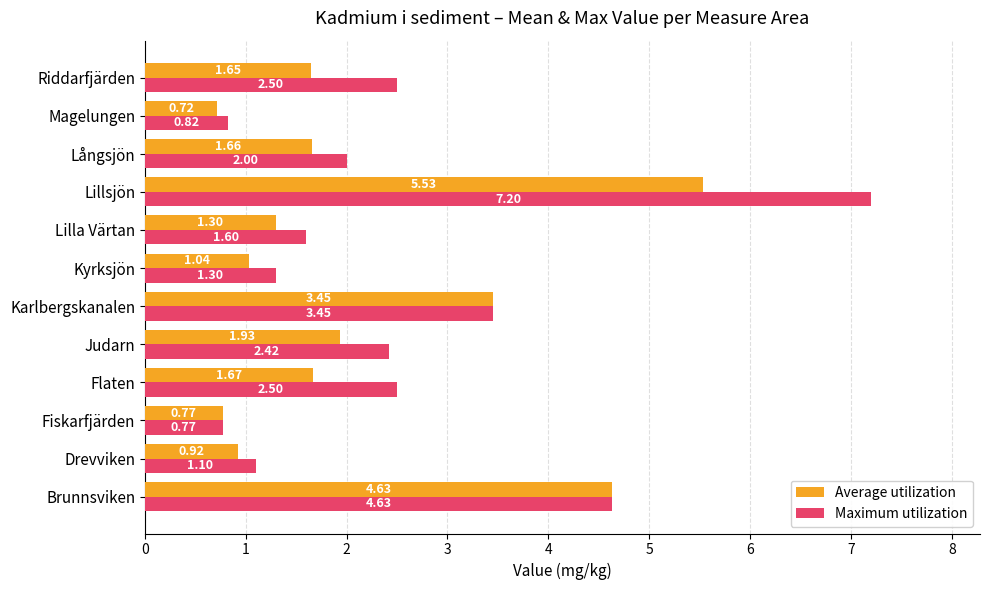

Which series has the largest range (max minus min)?

Maximum utilization